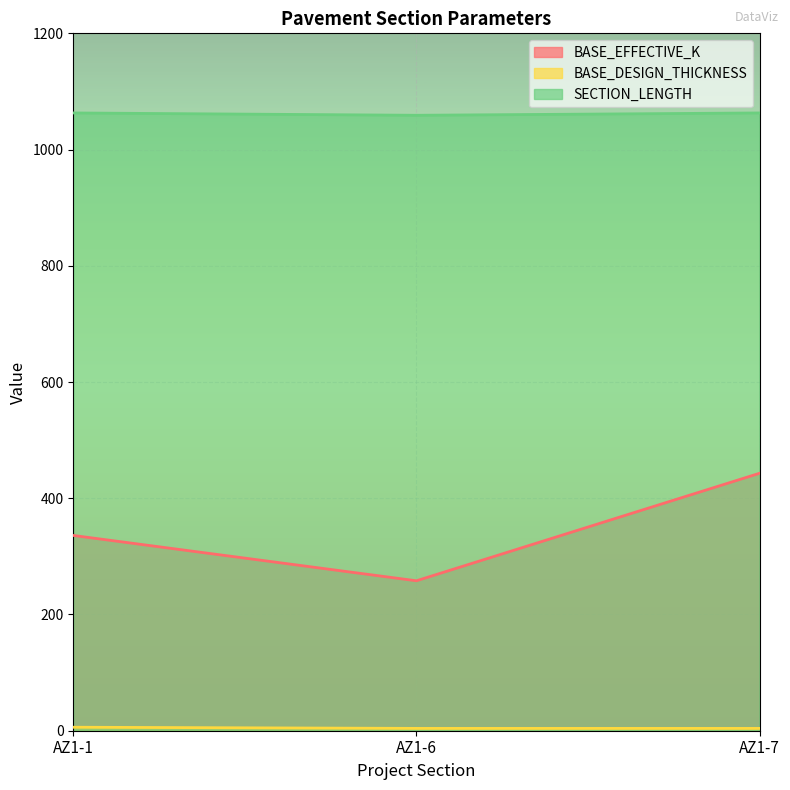

Rank the series by their average value, from highest to lowest.

SECTION_LENGTH, BASE_EFFECTIVE_K, BASE_DESIGN_THICKNESS